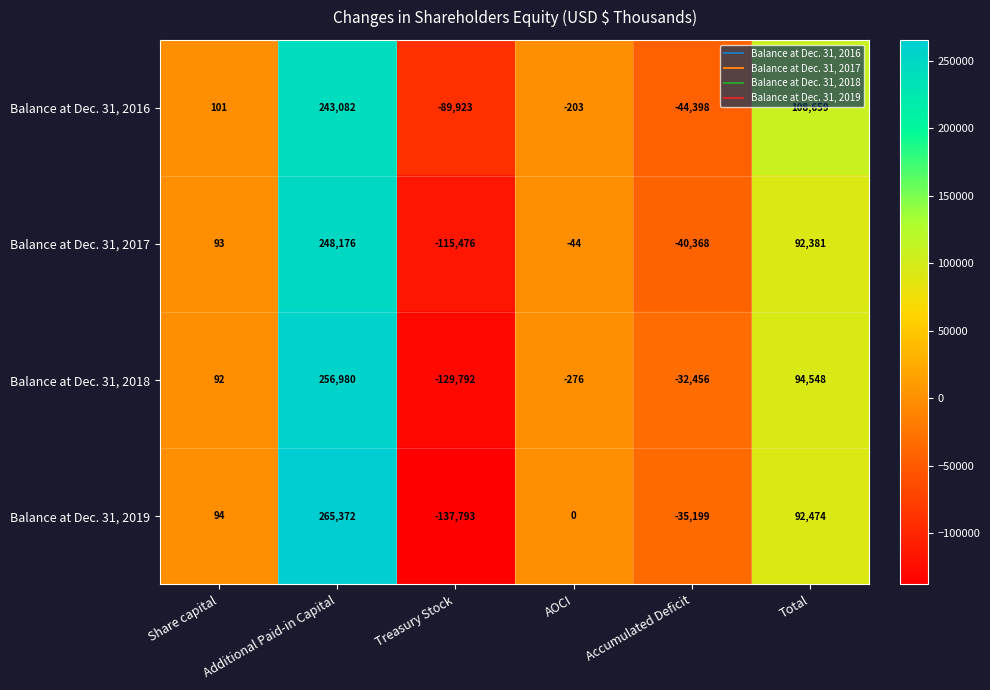

At which category does the chart reach its minimum across all series?

Treasury Stock